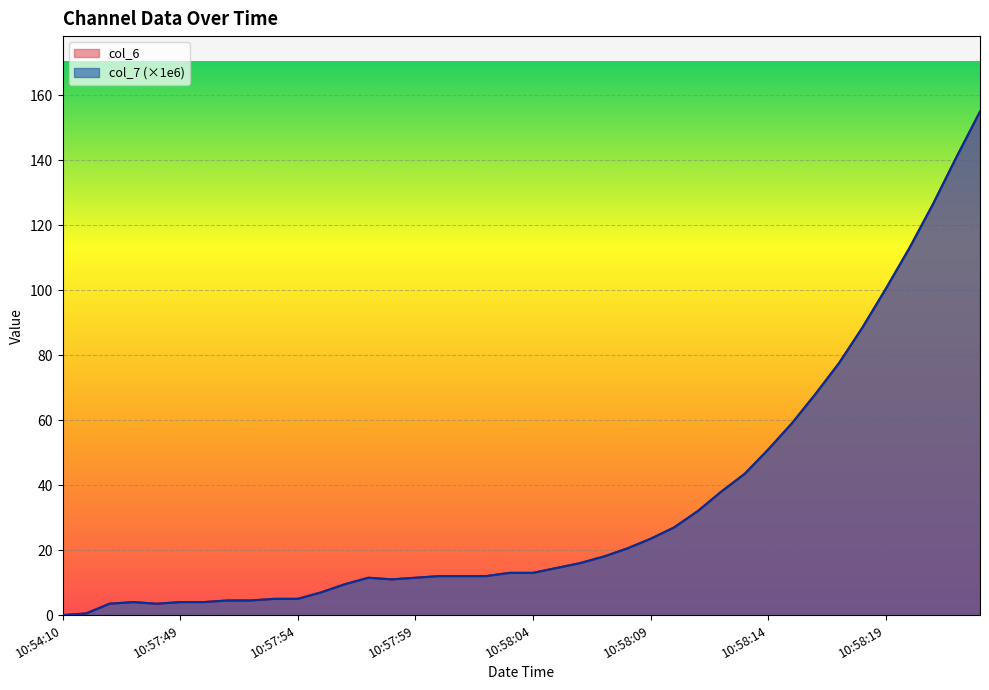

How many data points in col_7 are above 13?

19